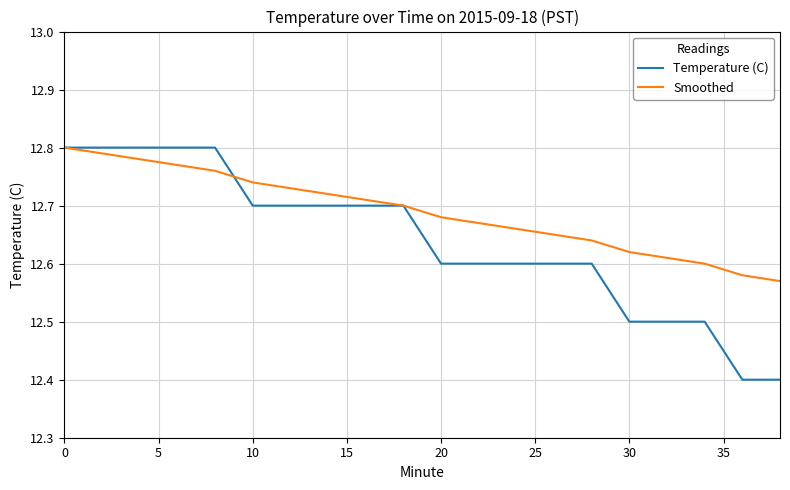

What is the difference between the second highest and minimum values in the Smoothed series?

0.2